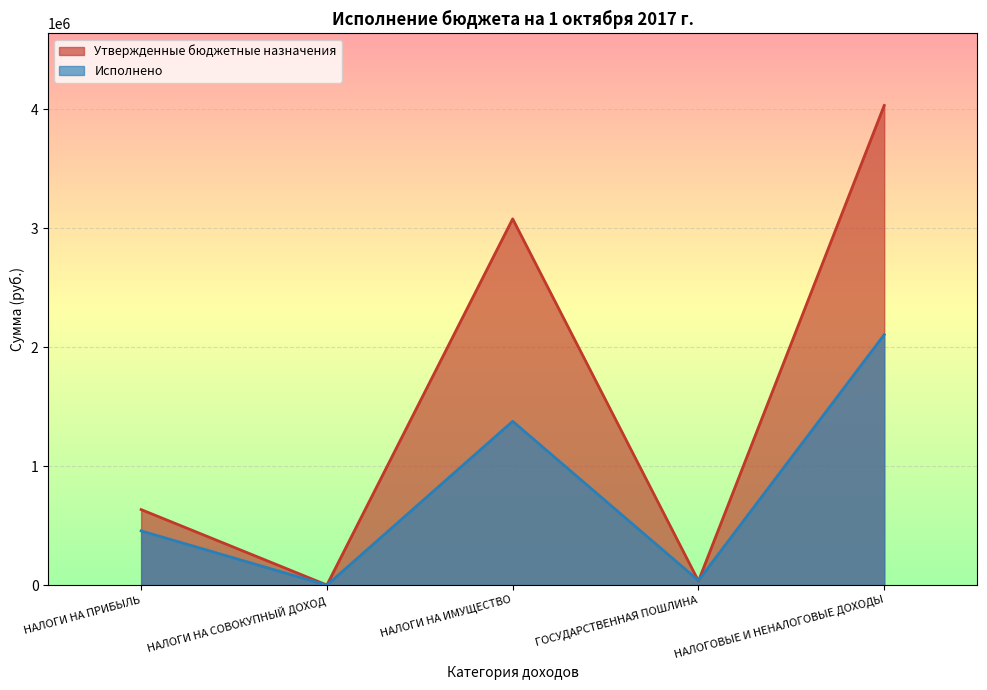

What is the difference between the maximum and second lowest values in the Утвержденные бюджетные назначения series?

3995000.0